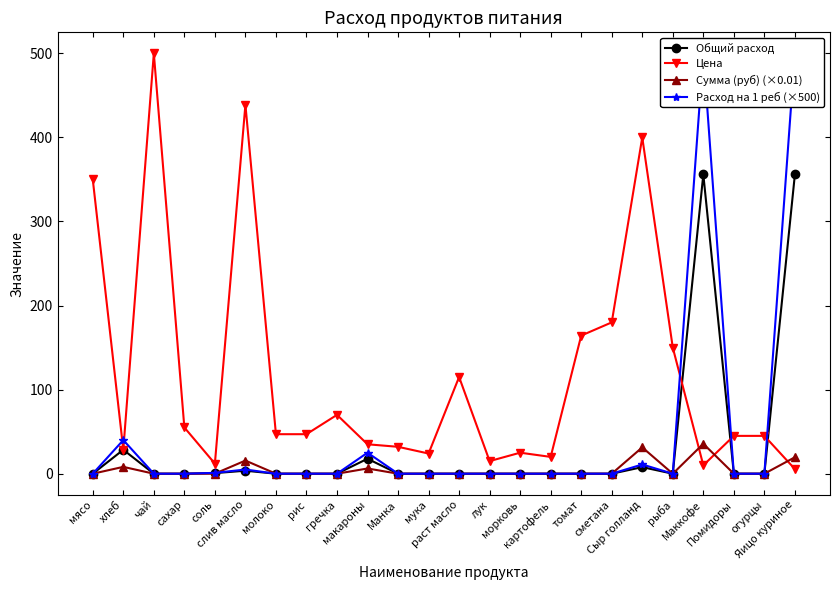

How many times do Цена and Расход на 1 реб (×500) cross each other?

5